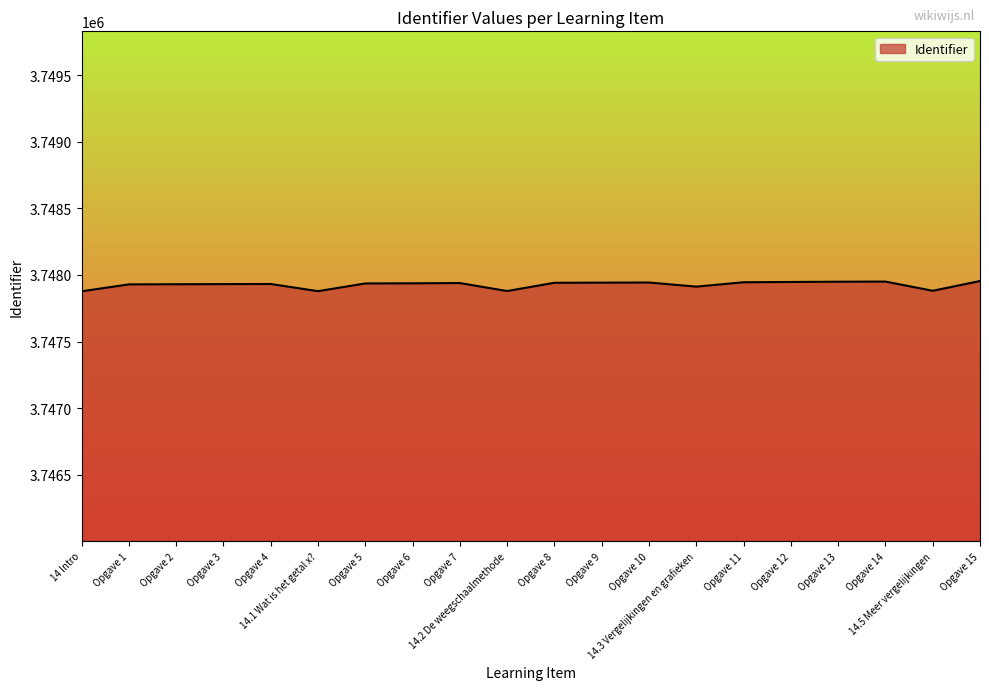

How many lines are shown in the chart?

1